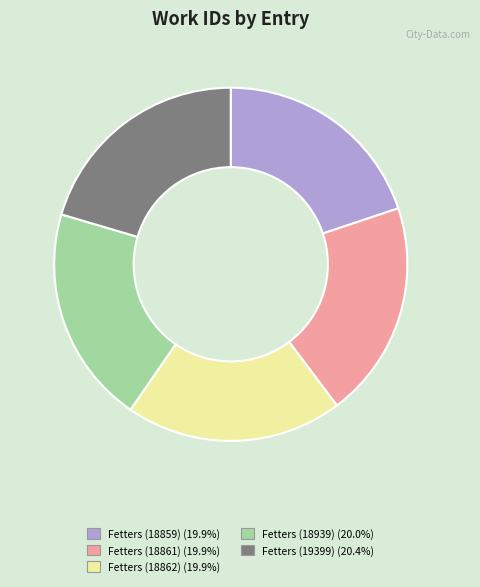

Approximately how many times larger is the value at Fetters (19399) compared to Fetters (18859)?

1.0